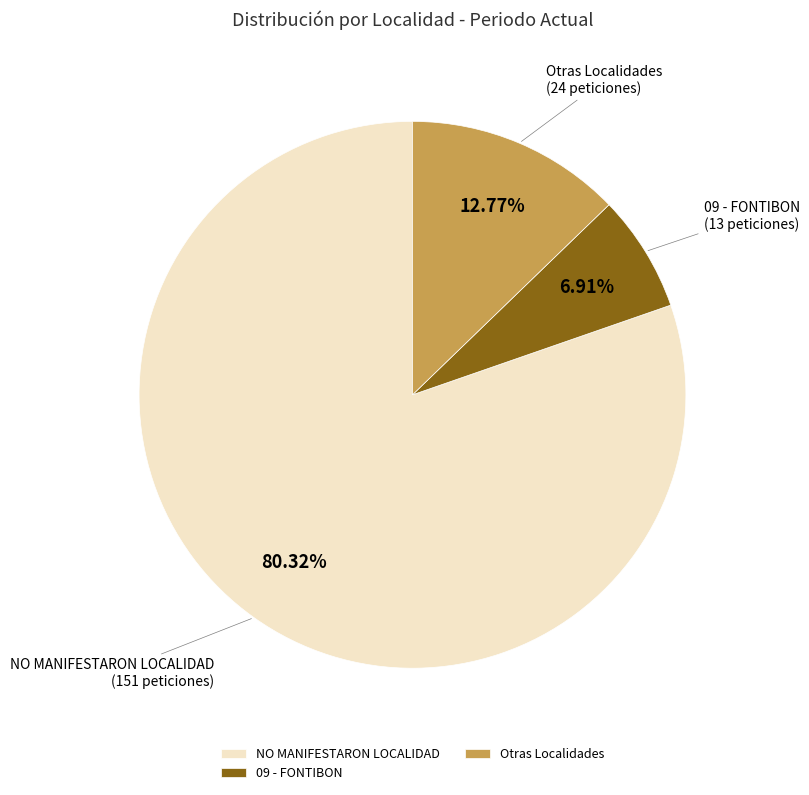

Combined, do Otras Localidades and 09 - FONTIBON account for over 50%?

No